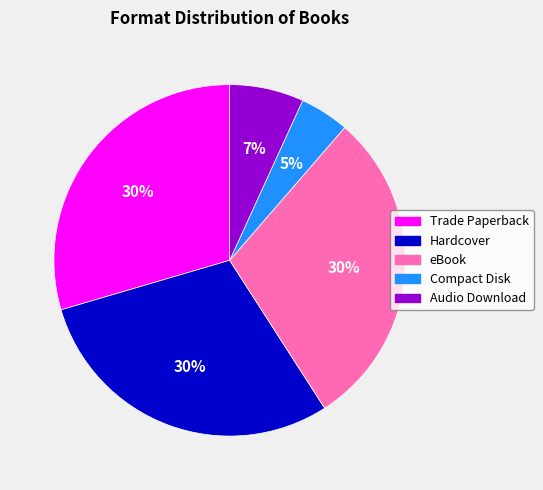

What is the smallest slice in the pie chart?

Compact Disk